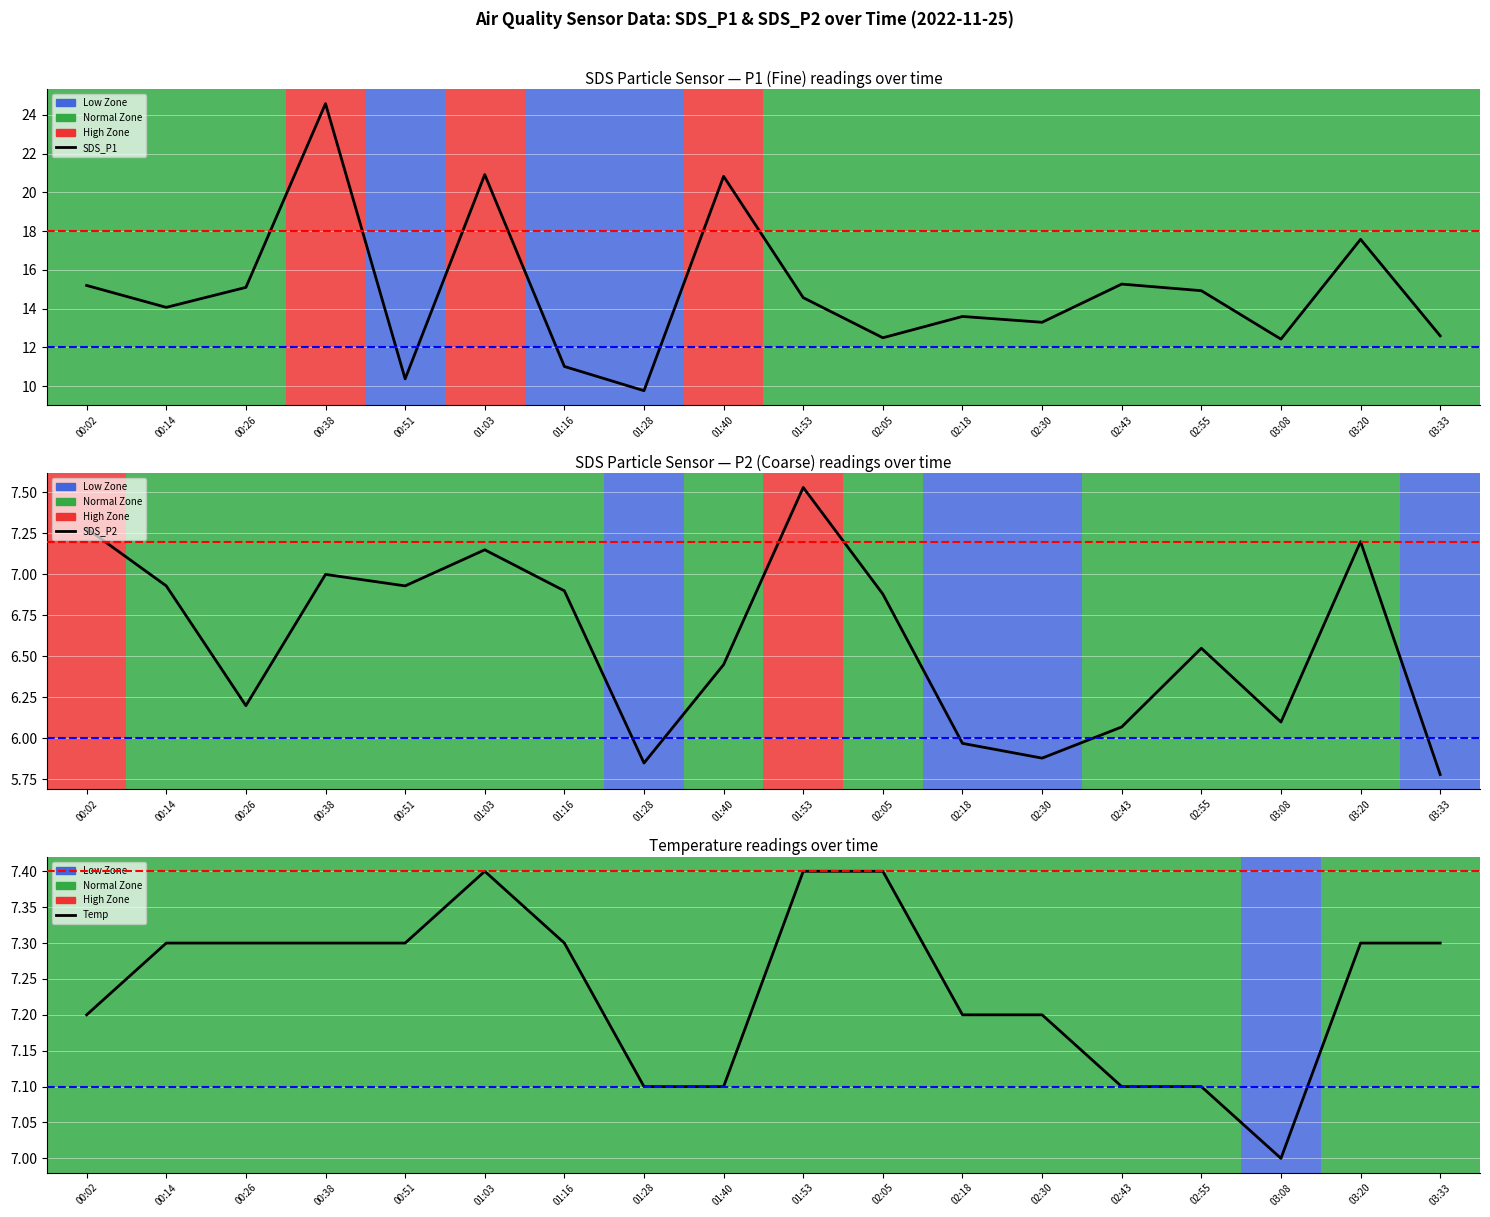

What is the average value of the SDS_P2 series?

6.6